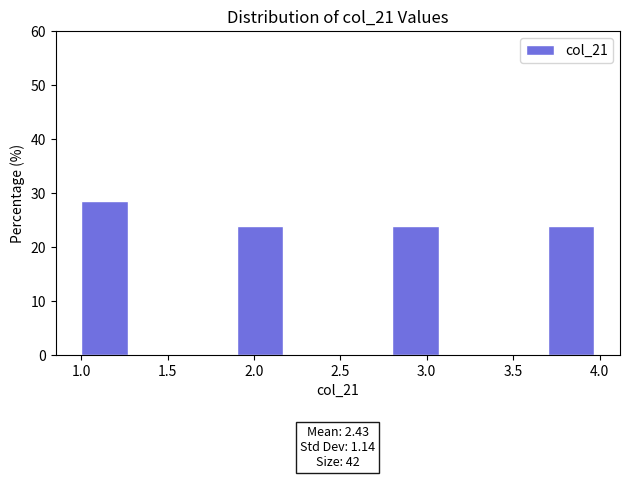

Over which range of the x-axis is the bar tallest?

1.0 to 1.3